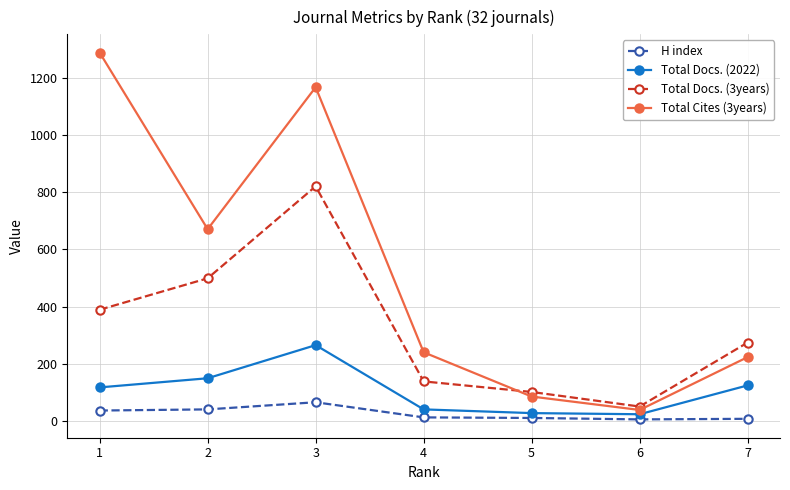

True or false: Total Docs. (2022) and H index intersect in this chart.

False